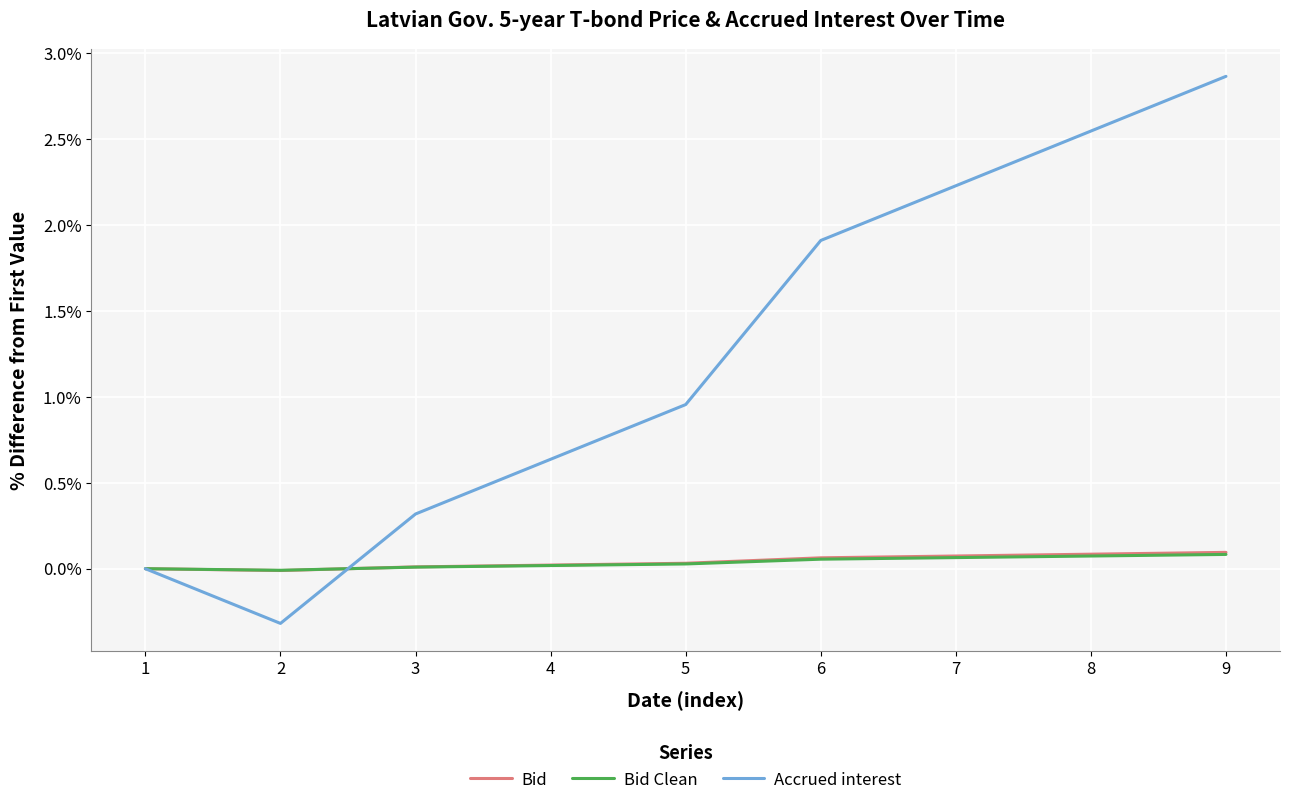

After their last crossing, which series has the higher values: Accrued interest or Bid?

Accrued interest